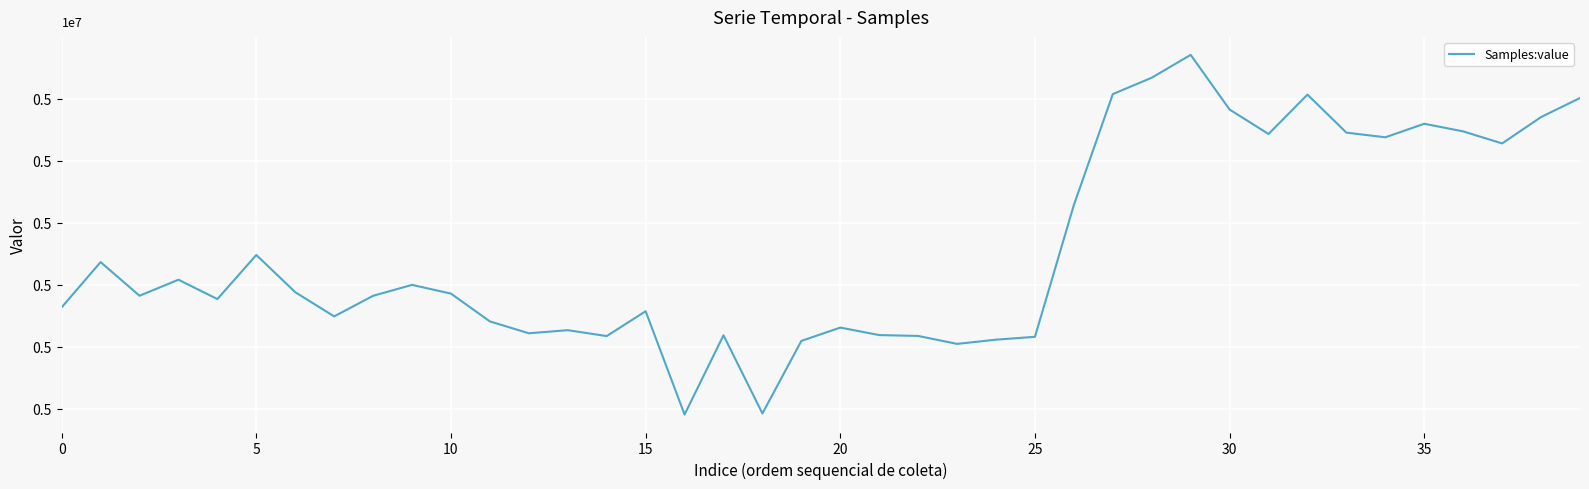

Does the chart display data point markers on the line(s)?

No